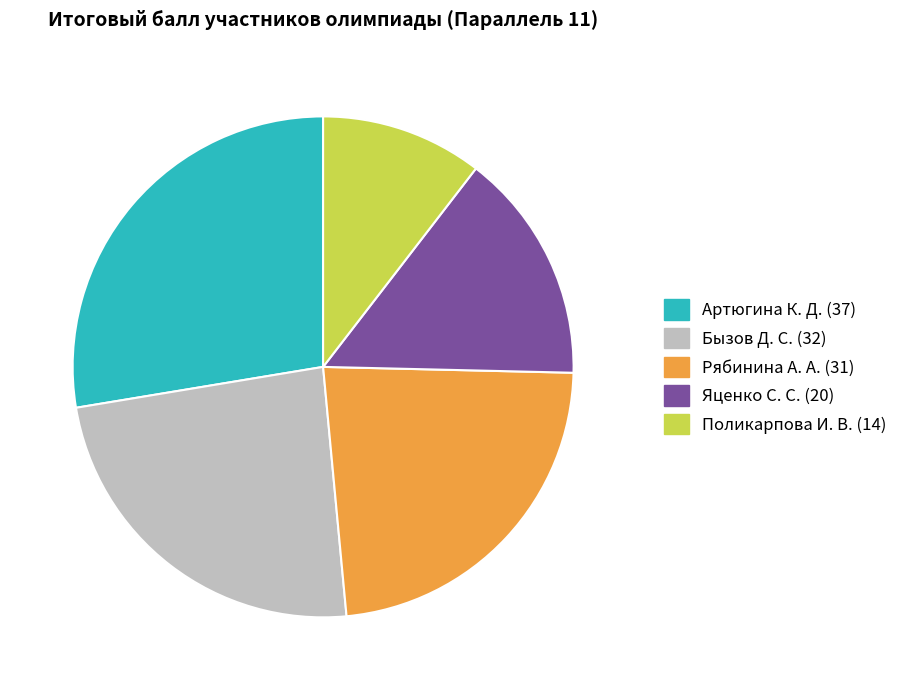

Between Артюгина К. Д. (37) and Бызов Д. С. (32), which is larger?

Артюгина К. Д. (37)